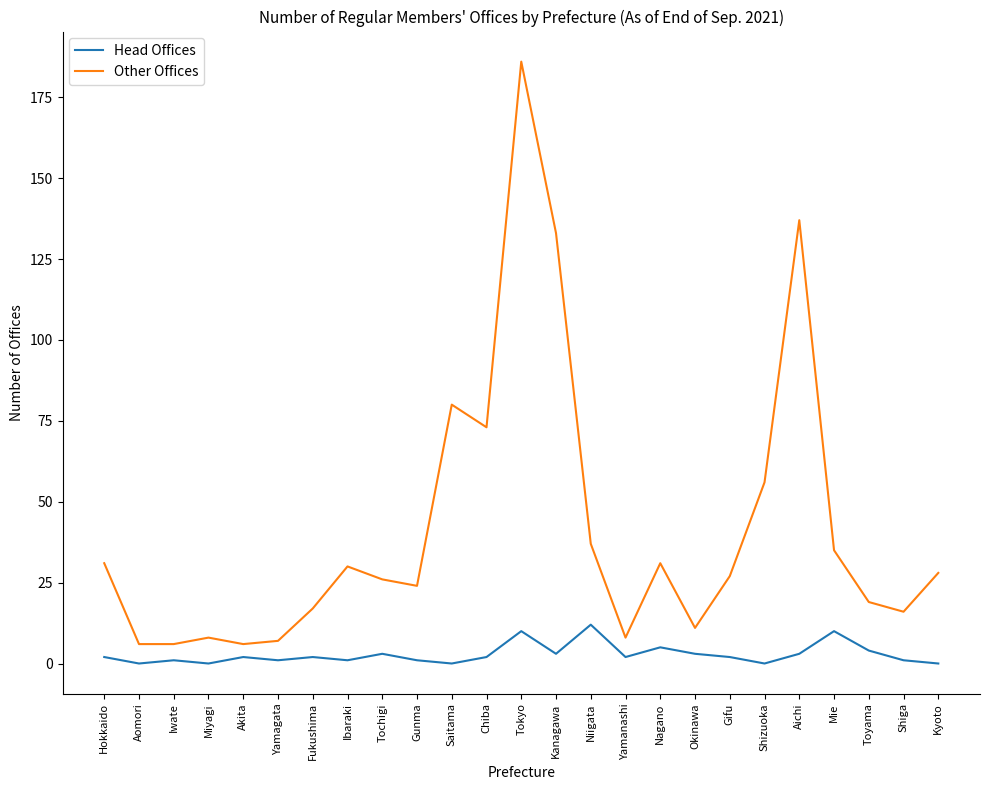

Is this an area chart (filled region under the line)?

No